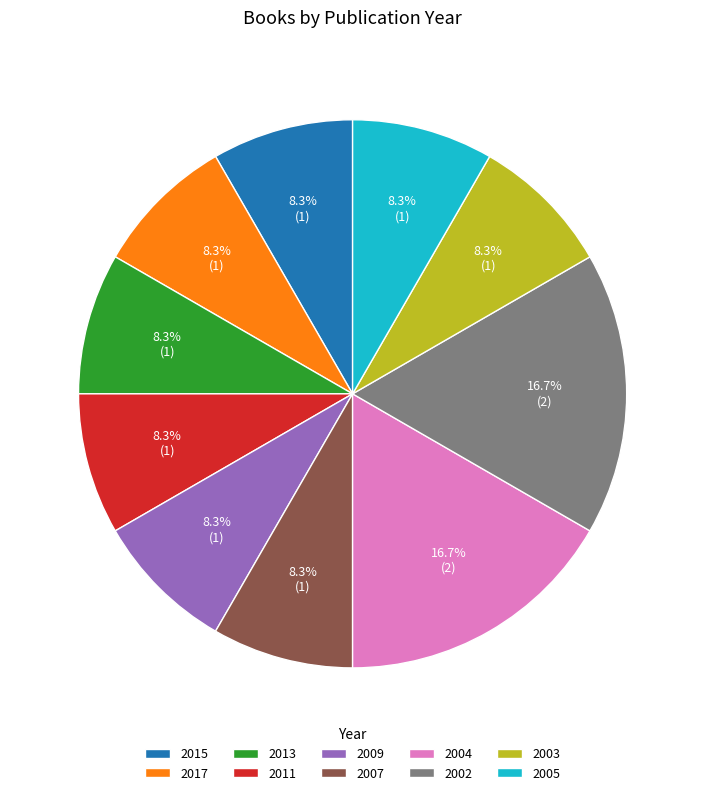

How many slices are in this pie chart?

10